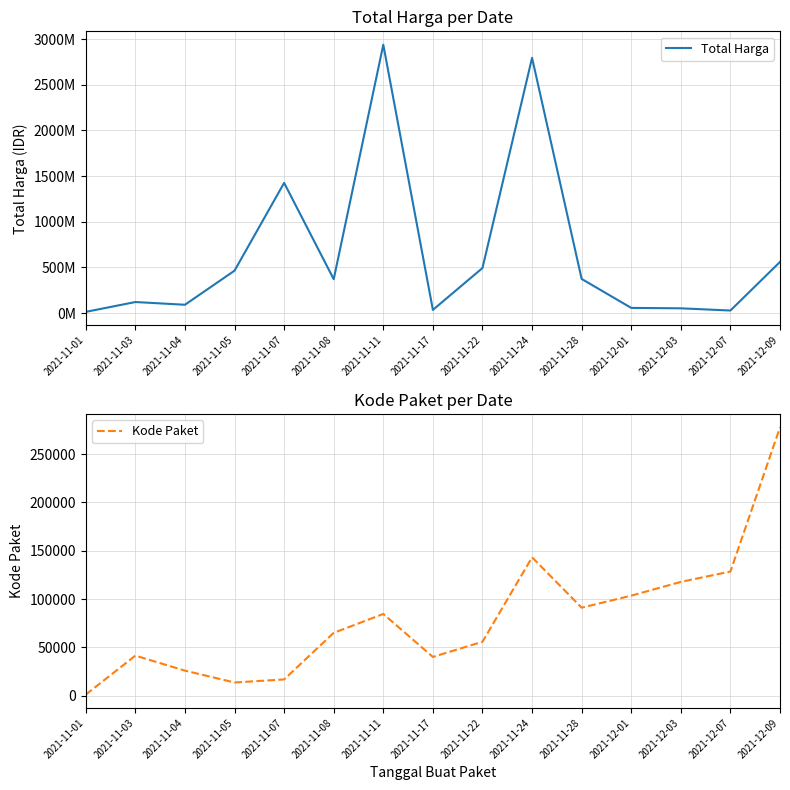

How many distinct data groups are displayed?

2